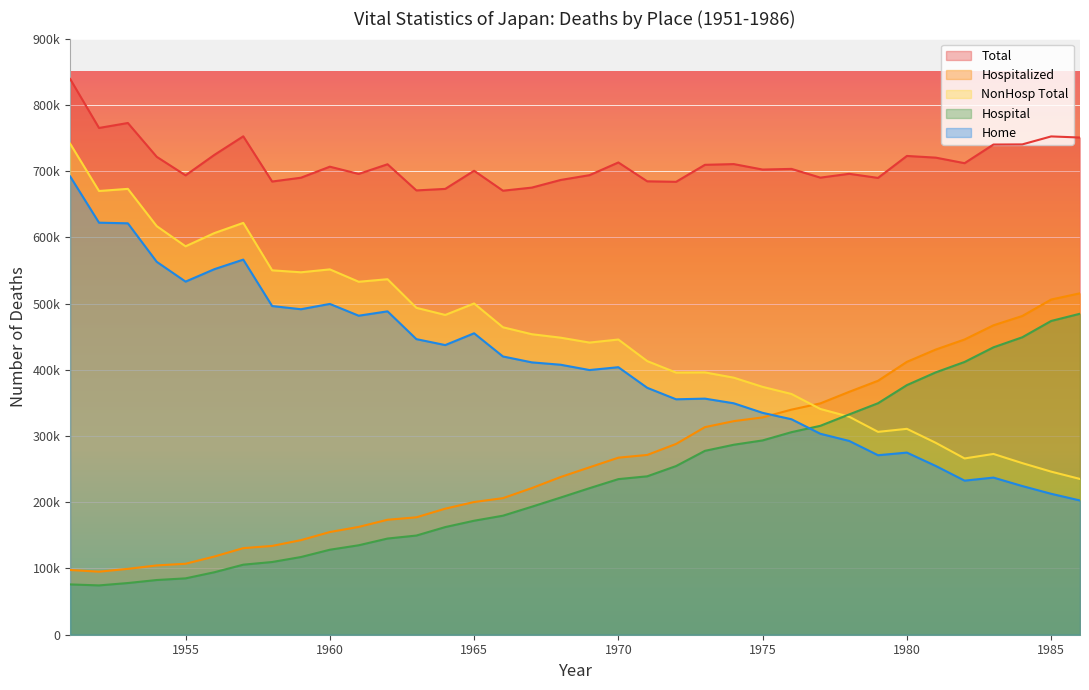

What are all the series names shown in the legend?

Total, Hospitalized, NonHosp Total, Hospital, Home